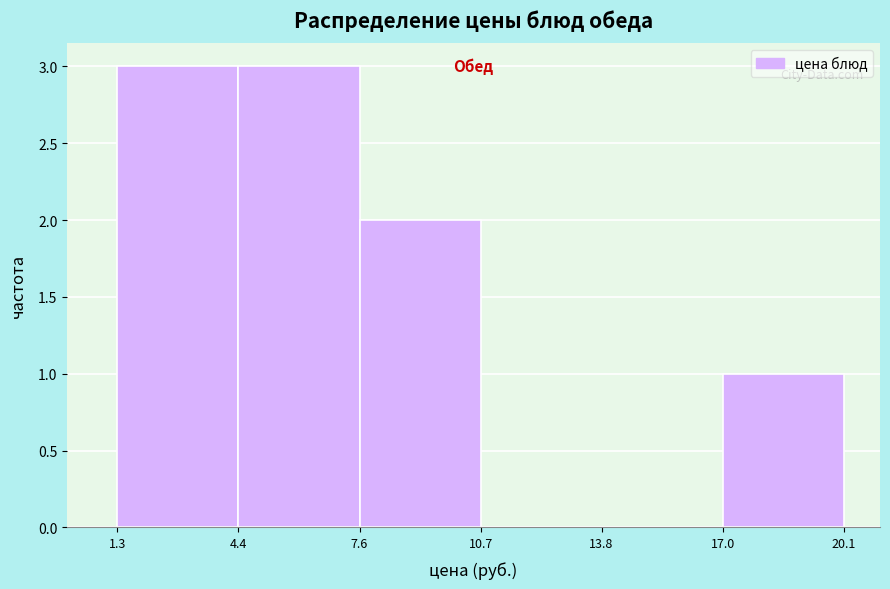

Reading left to right, transcribe this chart: for each bar, give the range it covers on the x-axis and its height. The values are not printed on the chart, so give them approximately, as read against the axis.

1.3 to 4.4: 3
4.4 to 7.6: 3
7.6 to 10.7: 2
10.7 to 13.8: 0
13.8 to 17.0: 0
17.0 to 20.1: 1